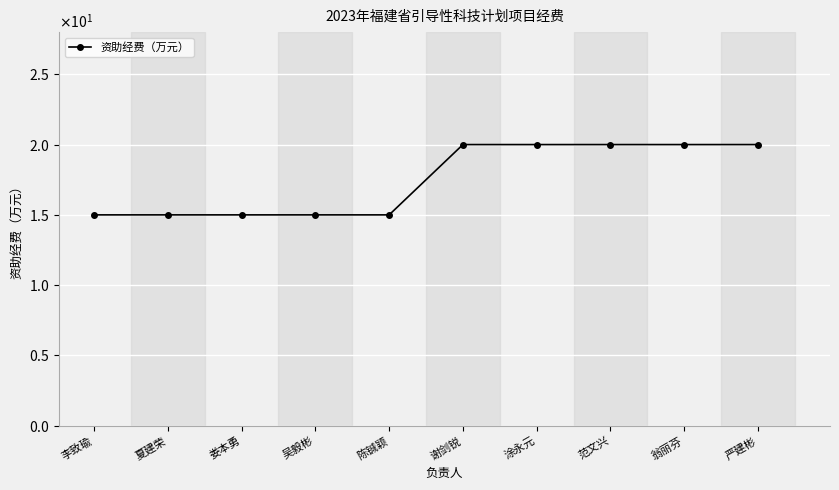

Does the chart have visible grid lines?

Yes